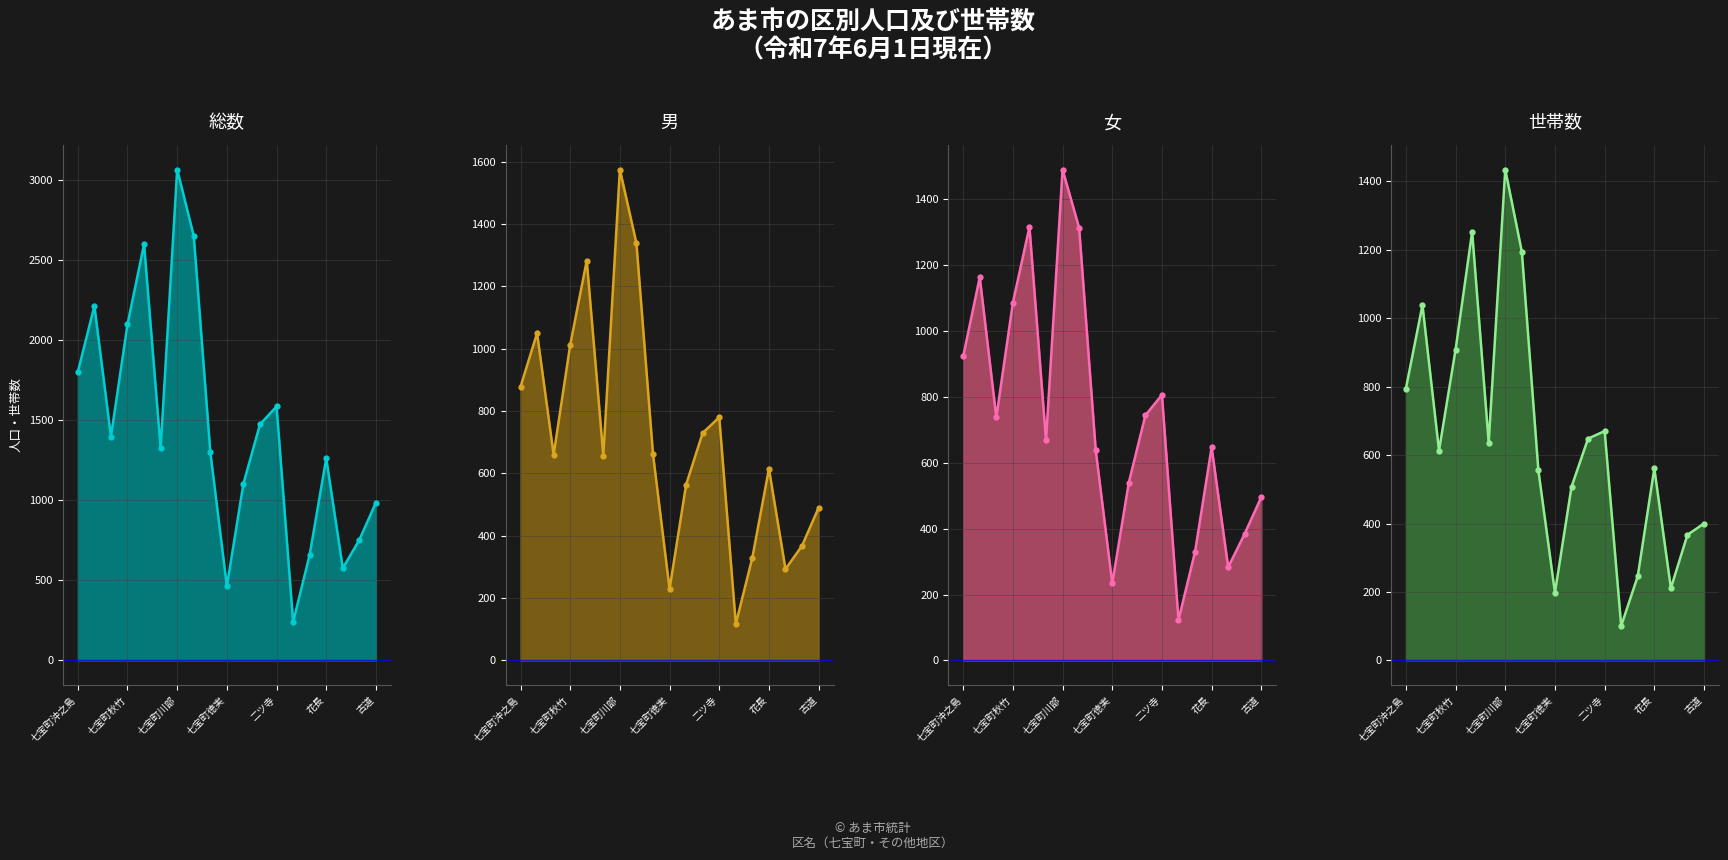

What is the sum of all 世帯数 values?

12333